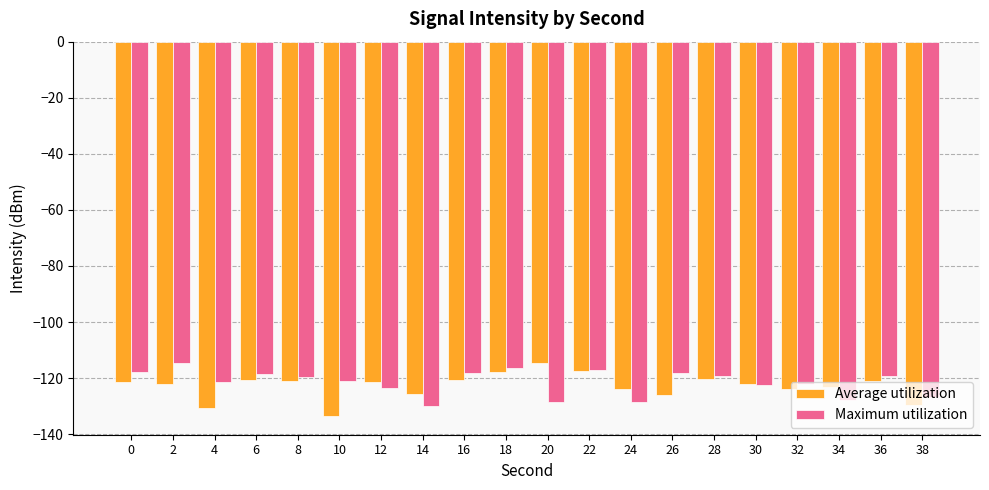

Is it true that Maximum utilization equals -212.6 at 14?

False